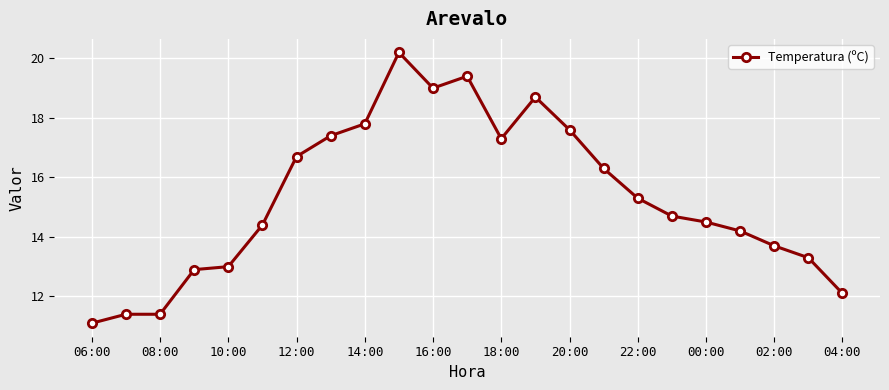

What is the difference between the maximum and minimum values?

9.1